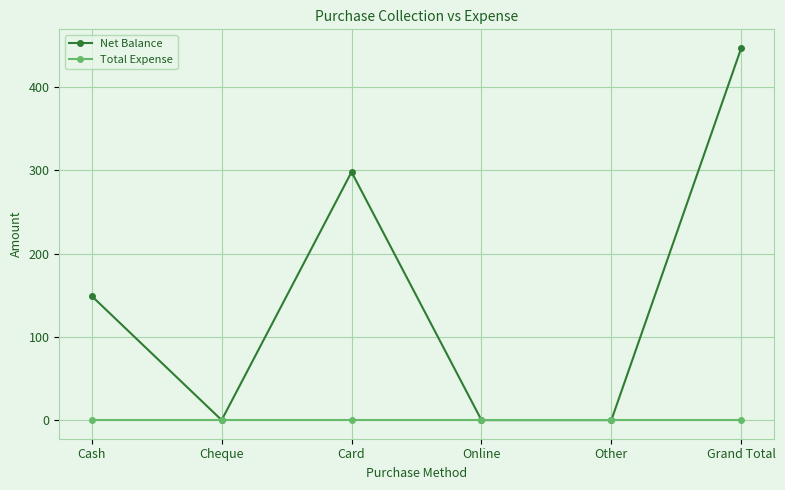

Reading left to right, list all the values displayed in this chart.

Net Balance: Cash=149	Cheque=0	Card=298	Online=0	Other=0	Grand Total=447
Total Expense: Cash=0	Cheque=0	Card=0	Online=0	Other=0	Grand Total=0